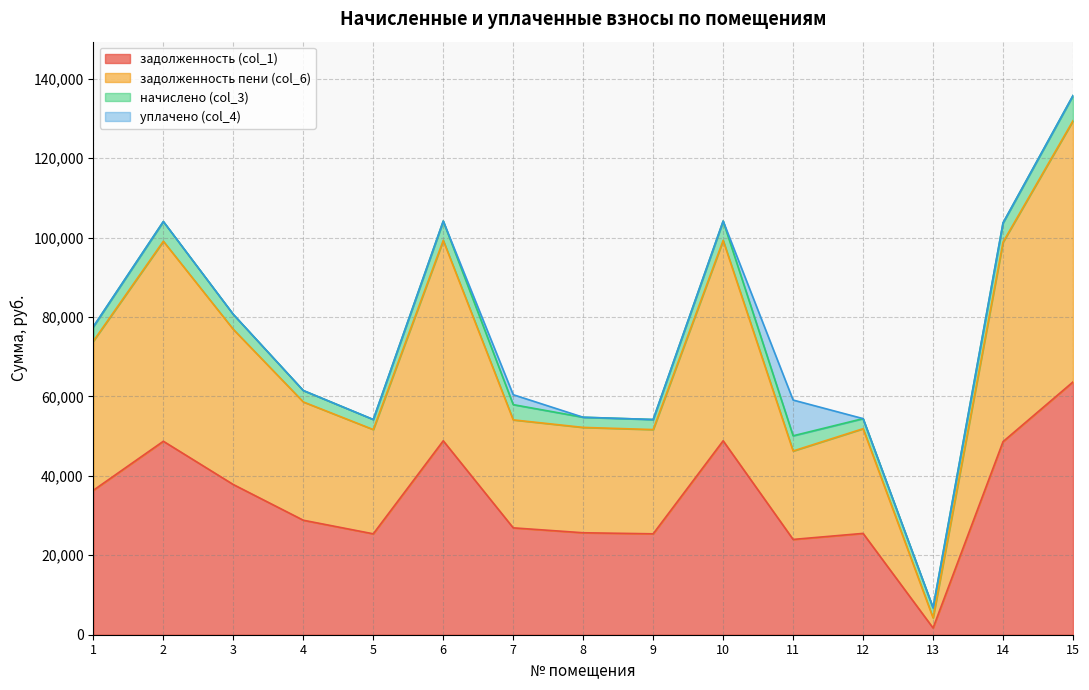

List the labels in order of задолженность (col_1) value, largest first.

15, 6, 10, 2, 14, 3, 1, 4, 7, 8, 12, 5, 9, 11, 13